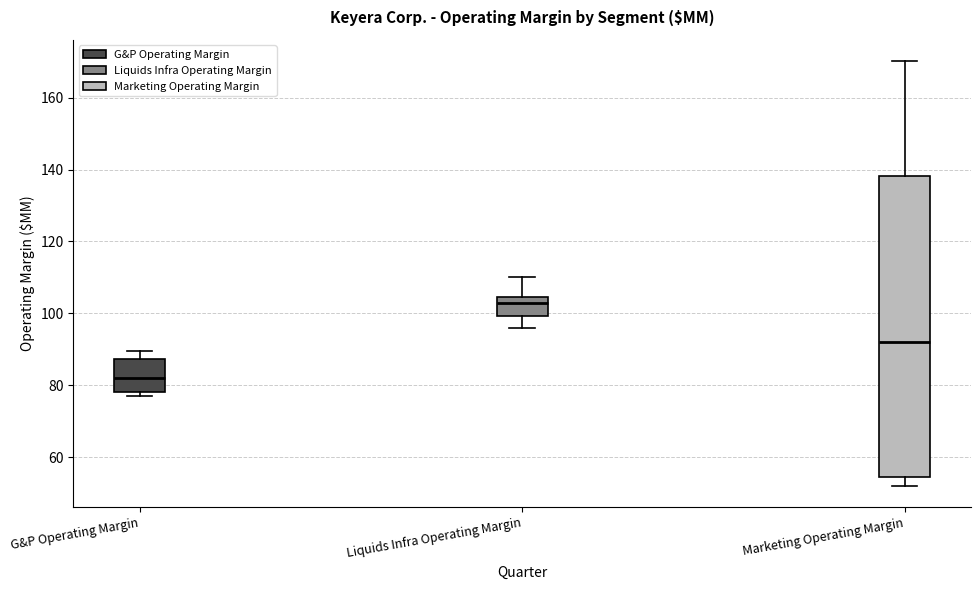

Which box's median line is the highest?

Liquids Infra Operating Margin